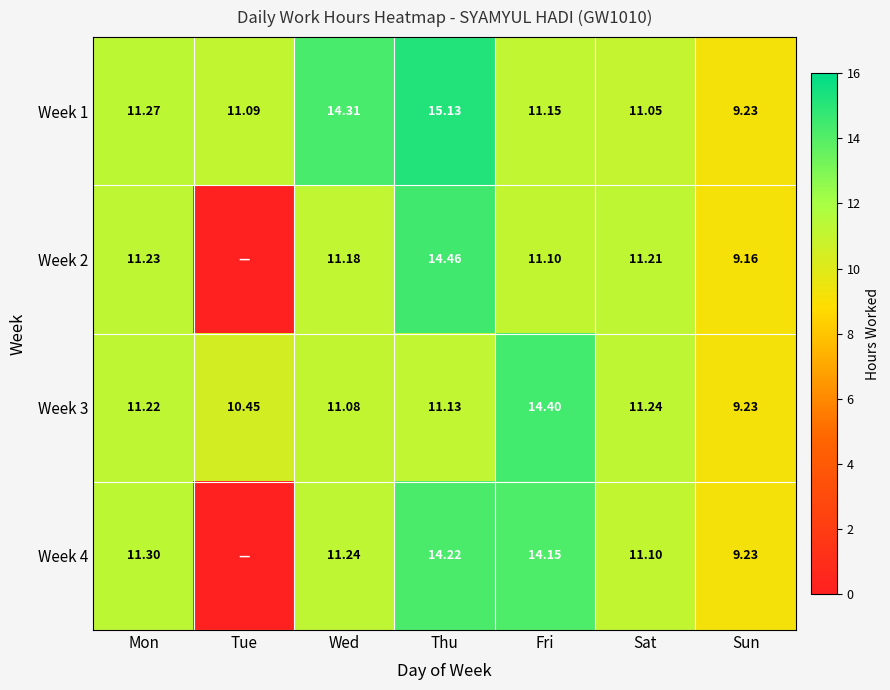

At which label is Week 1 closest to 12?

Mon